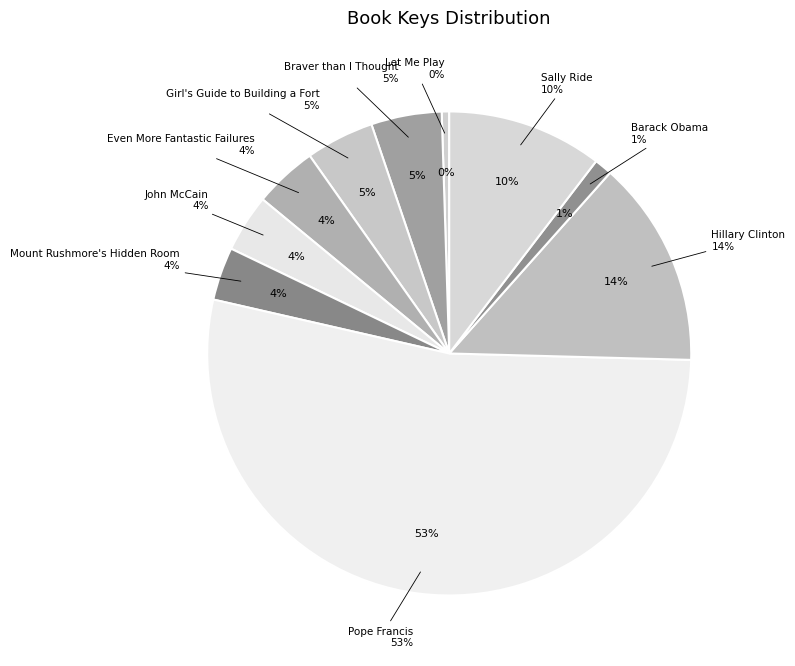

To the nearest percent, what is the average slice percentage?

10%